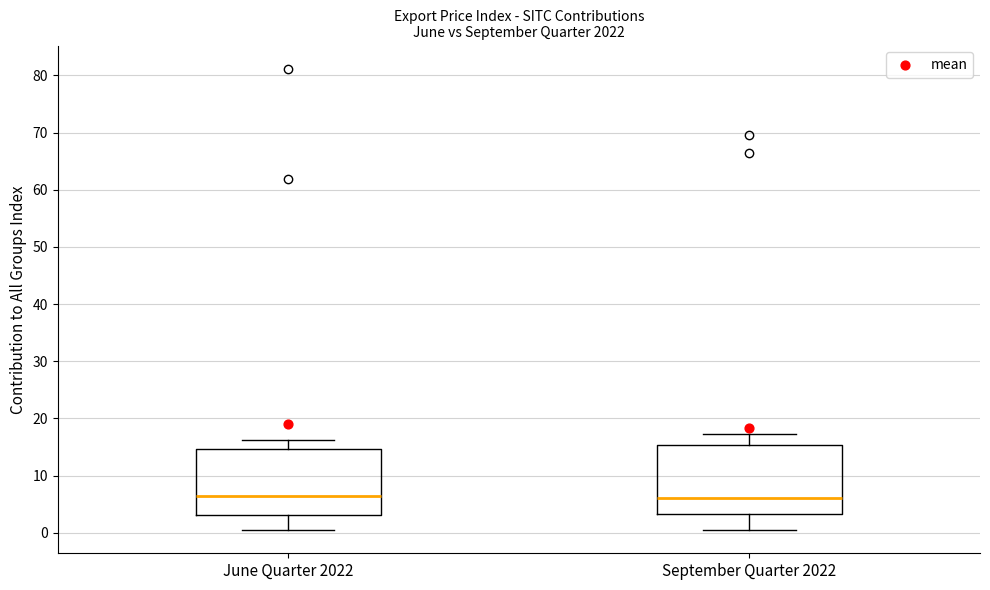

Reading left to right, read every box against the y-axis: the position of its median line, the range the box covers, and the ends of its whiskers. The values are not printed on the chart, so give them approximately, as read against the axis.

June Quarter 2022: median 6, box 3 to 15, whiskers 0 to 16
September Quarter 2022: median 6, box 3 to 15, whiskers 1 to 17